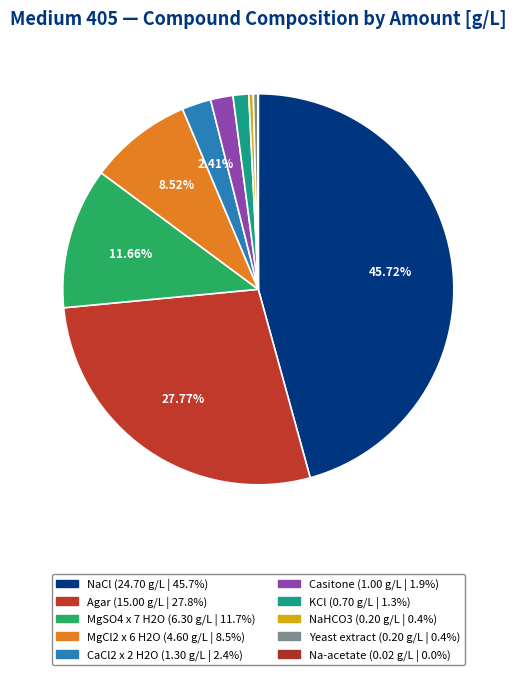

Rank the categories by value from highest to lowest.

NaCl, Agar, MgSO4 x 7 H2O, MgCl2 x 6 H2O, CaCl2 x 2 H2O, Casitone, KCl, NaHCO3, Yeast extract, Na-acetate